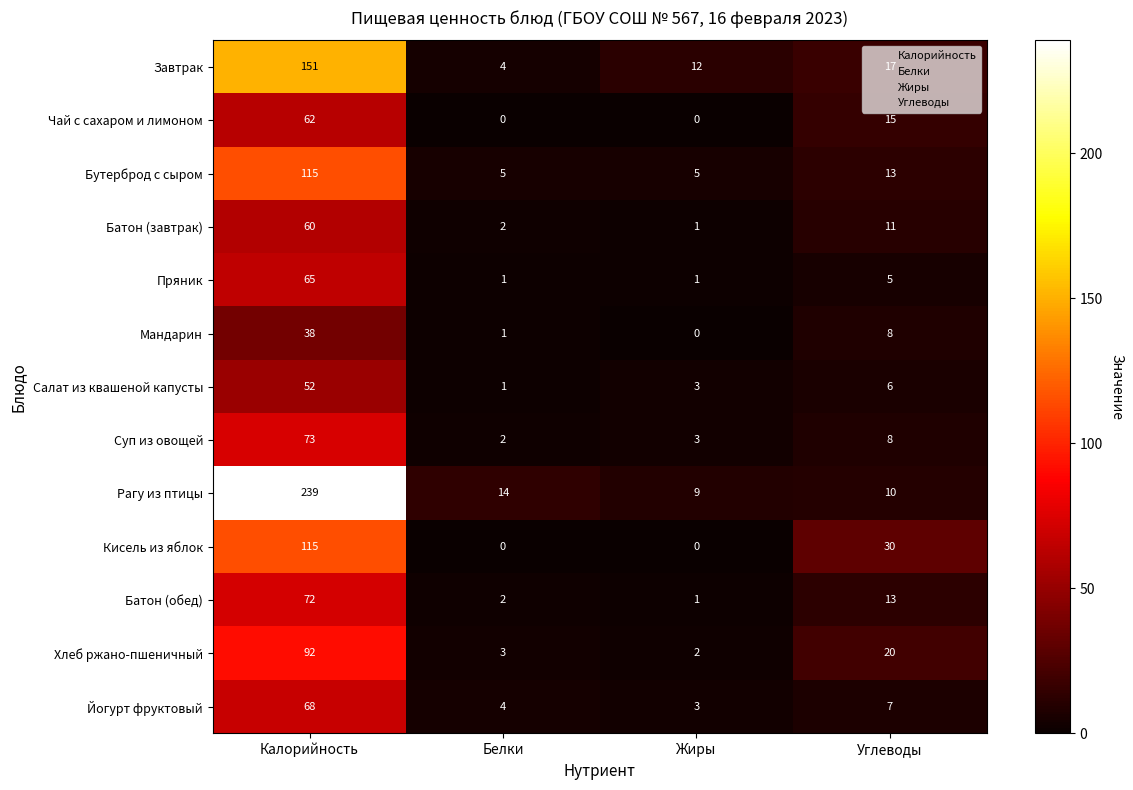

How many series are shown in this chart?

13